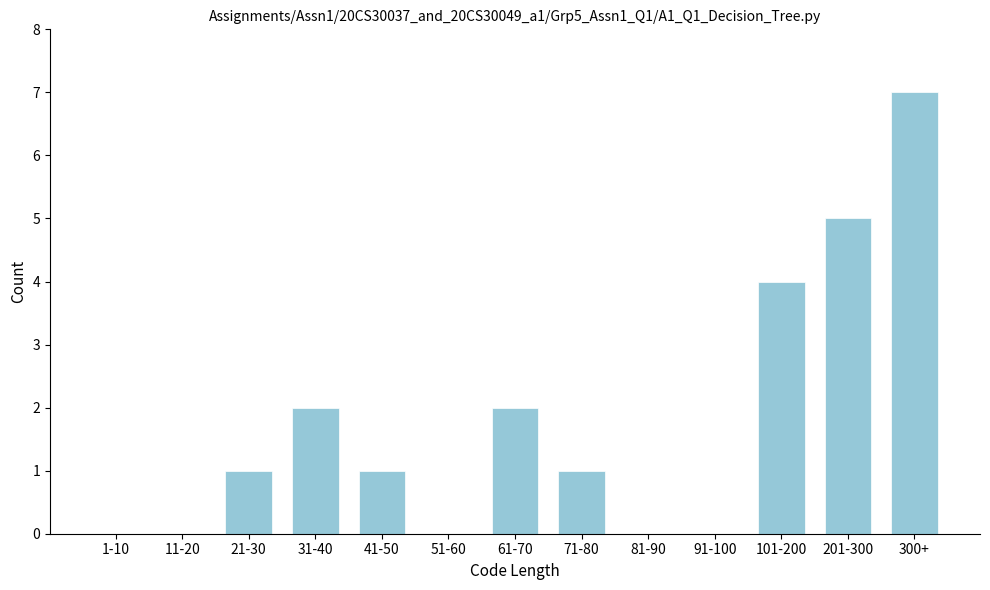

Reading right to left, extract all data points from this chart.

300+=7	201-300=5	101-200=4	91-100=0	81-90=0	71-80=1	61-70=2	51-60=0	41-50=1	31-40=2	21-30=1	11-20=0	1-10=0